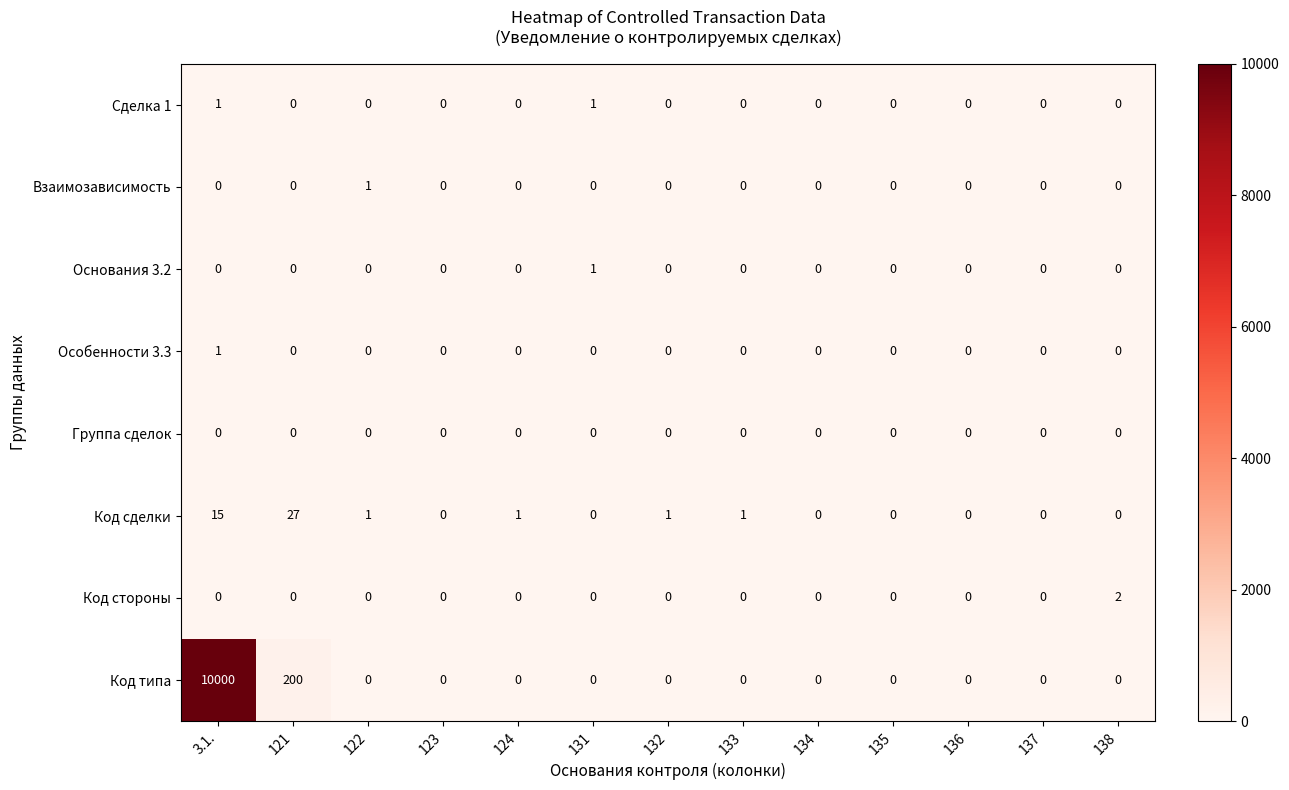

At how many categories does at least one series exceed 2700?

1